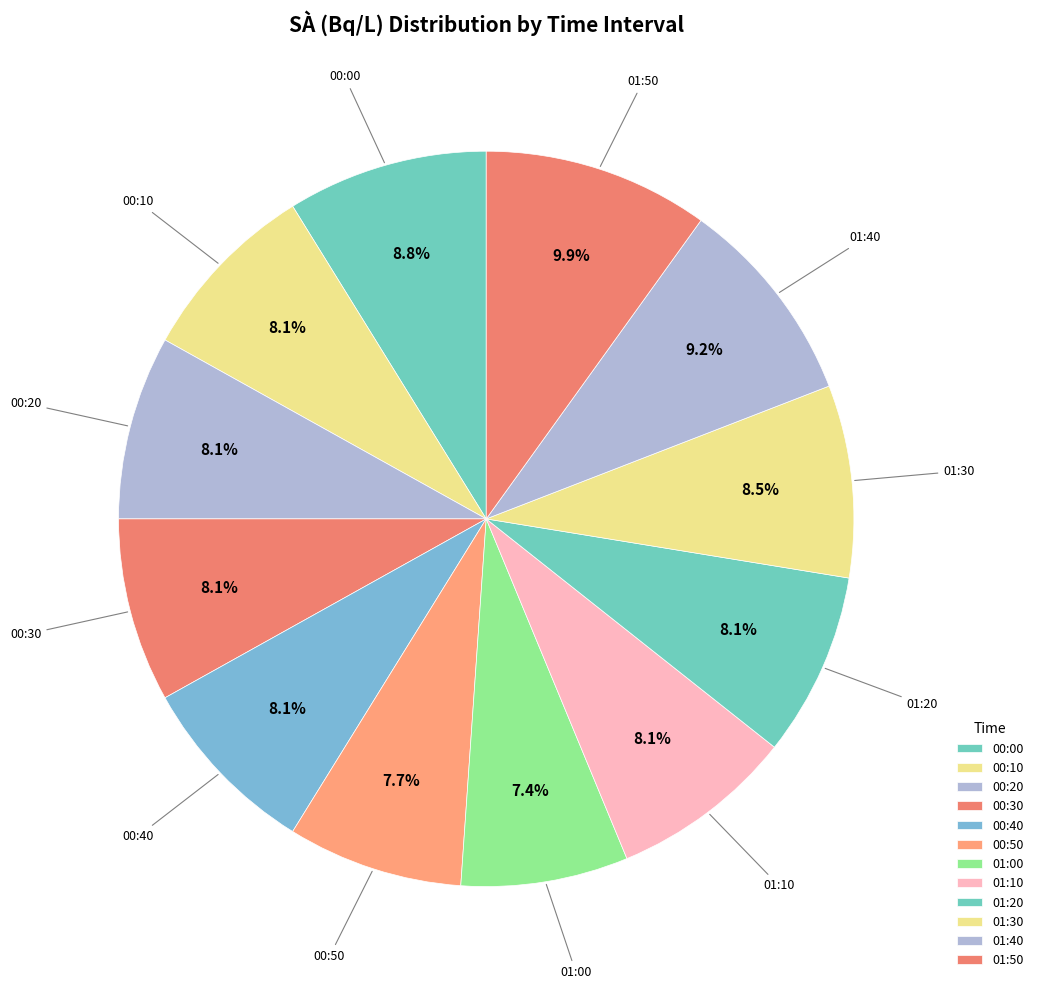

How many slices are in this pie chart?

12